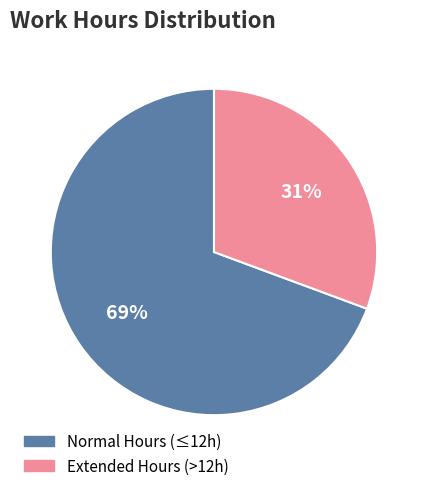

Is there any slice that represents more than half of the pie?

Yes